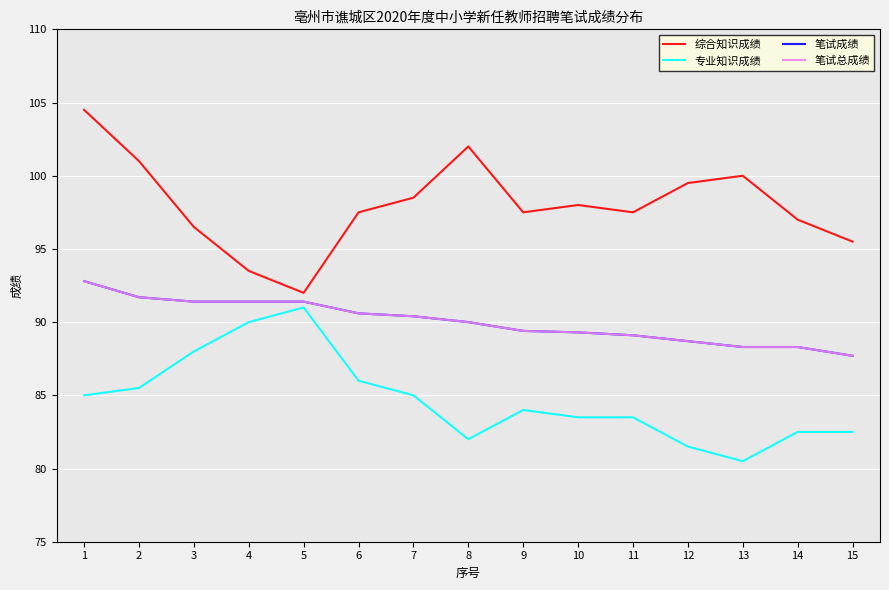

Reading left to right, list all the values displayed in this chart.

综合知识成绩: 104.5	101.0	96.5	93.5	92.0	97.5	98.5	102.0	97.5	98.0	97.5	99.5	100.0	97.0	95.5
专业知识成绩: 85.0	85.5	88.0	90.0	91.0	86.0	85.0	82.0	84.0	83.5	83.5	81.5	80.5	82.5	82.5
笔试成绩: 92.8	91.7	91.4	91.4	91.4	90.6	90.4	90.0	89.4	89.3	89.1	88.7	88.3	88.3	87.7
笔试总成绩: 92.8	91.7	91.4	91.4	91.4	90.6	90.4	90.0	89.4	89.3	89.1	88.7	88.3	88.3	87.7